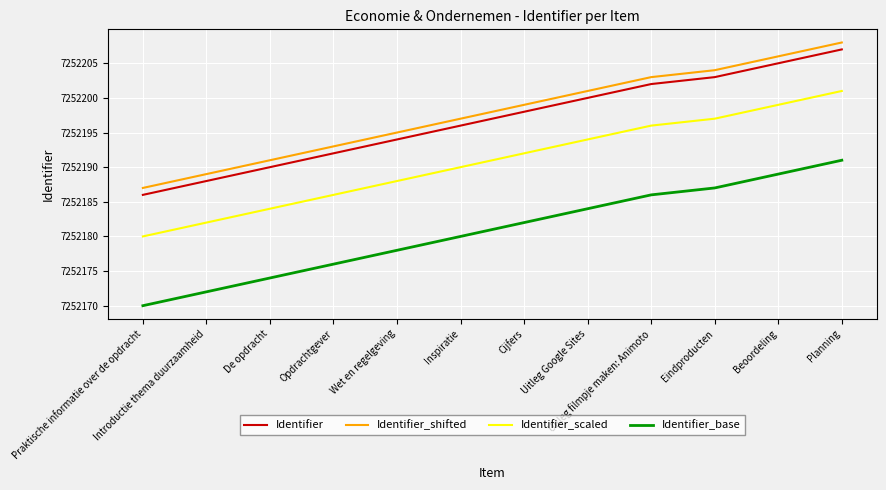

What is the maximum value for Identifier_shifted?

7252208